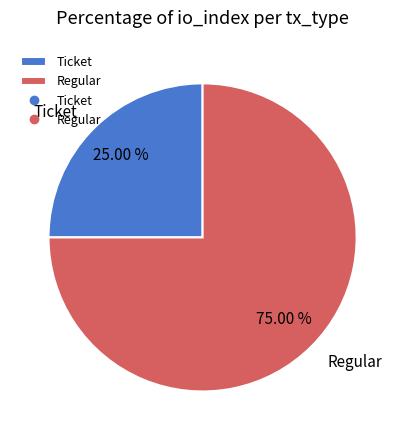

Is there any slice that represents more than half of the pie?

Yes